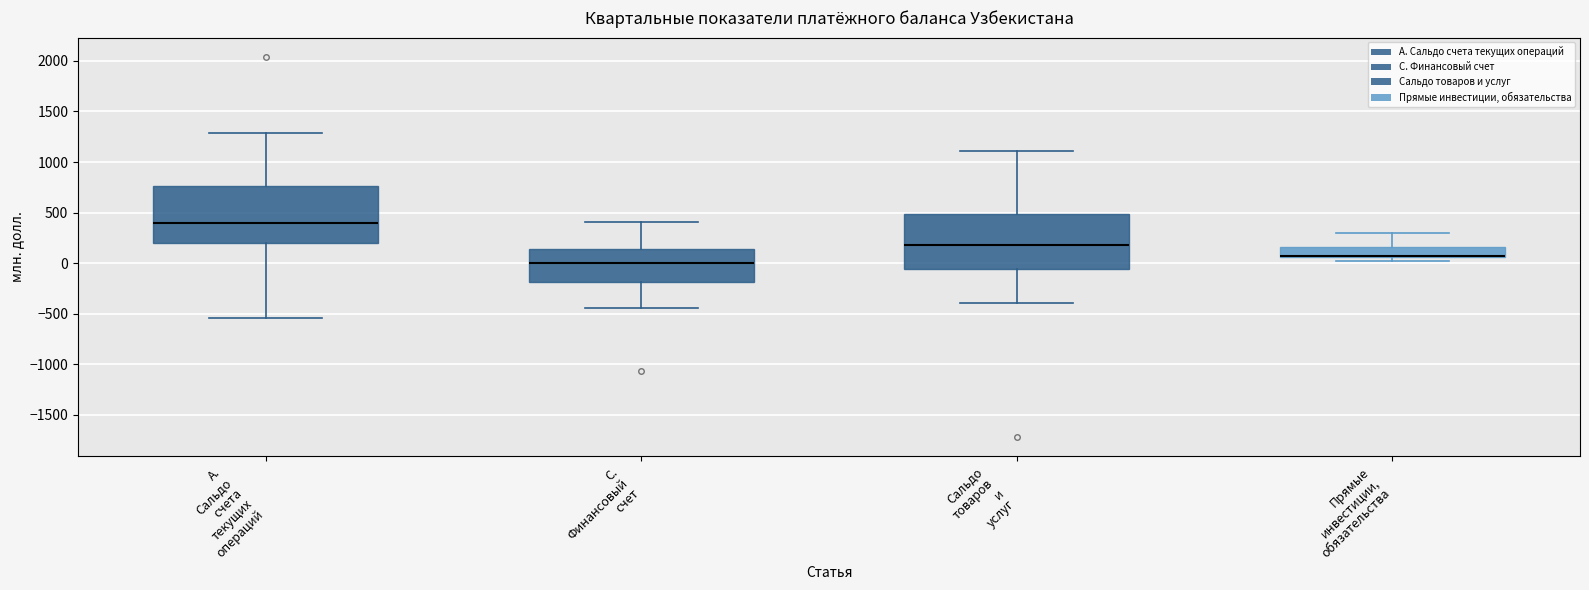

Which box's median line is the lowest?

C. Финансовый счет